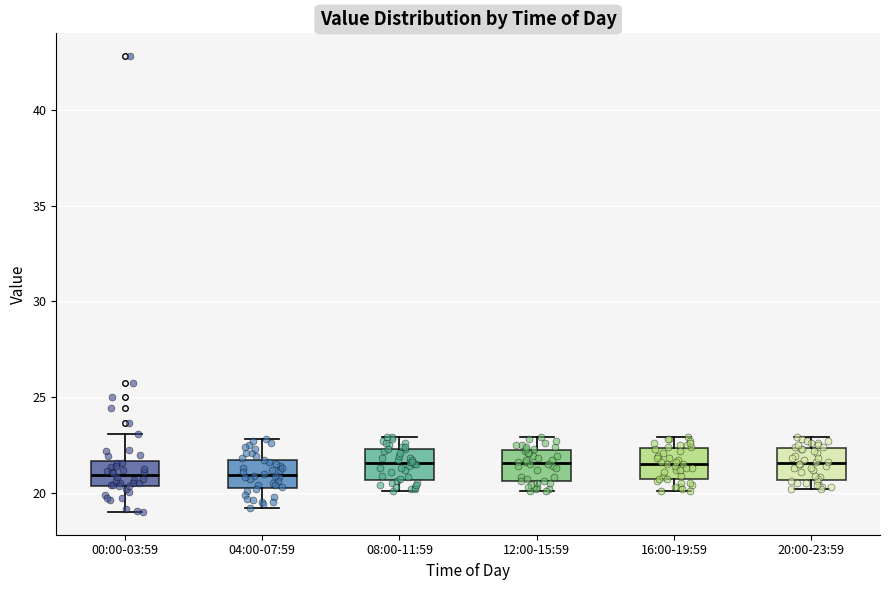

Reading left to right, read every box against the y-axis: the position of its median line, the range the box covers, and the ends of its whiskers. The values are not printed on the chart, so give them approximately, as read against the axis.

00:00-03:59: median 21.0, box 20.5 to 21.5, whiskers 19.0 to 23.0
04:00-07:59: median 21.0, box 20.5 to 21.5, whiskers 19.0 to 23.0
08:00-11:59: median 21.5, box 20.5 to 22.5, whiskers 20.0 to 23.0
12:00-15:59: median 21.5, box 20.5 to 22.0, whiskers 20.0 to 23.0
16:00-19:59: median 21.5, box 20.5 to 22.5, whiskers 20.0 to 23.0
20:00-23:59: median 21.5, box 20.5 to 22.5, whiskers 20.0 to 23.0